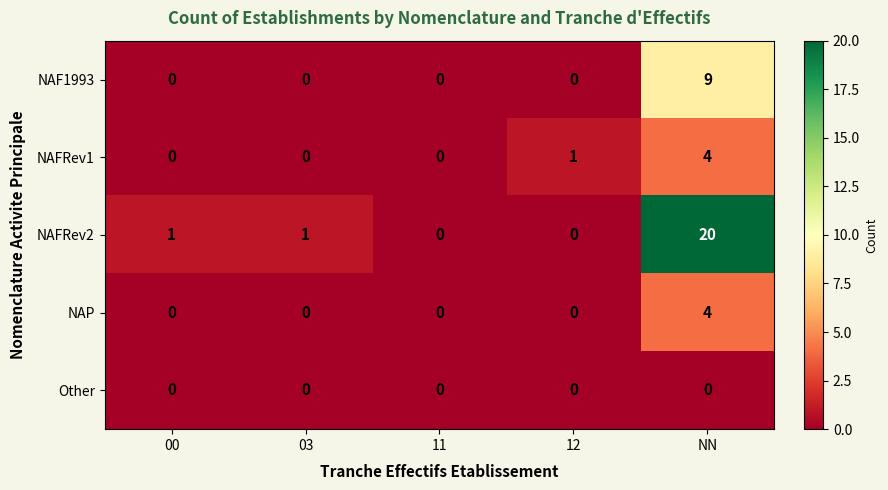

Reading left to right, list all the values displayed in this chart.

NAF1993: 0	0	0	0	9
NAFRev1: 0	0	0	1	4
NAFRev2: 1	1	0	0	20
NAP: 0	0	0	0	4
Other: 0	0	0	0	0